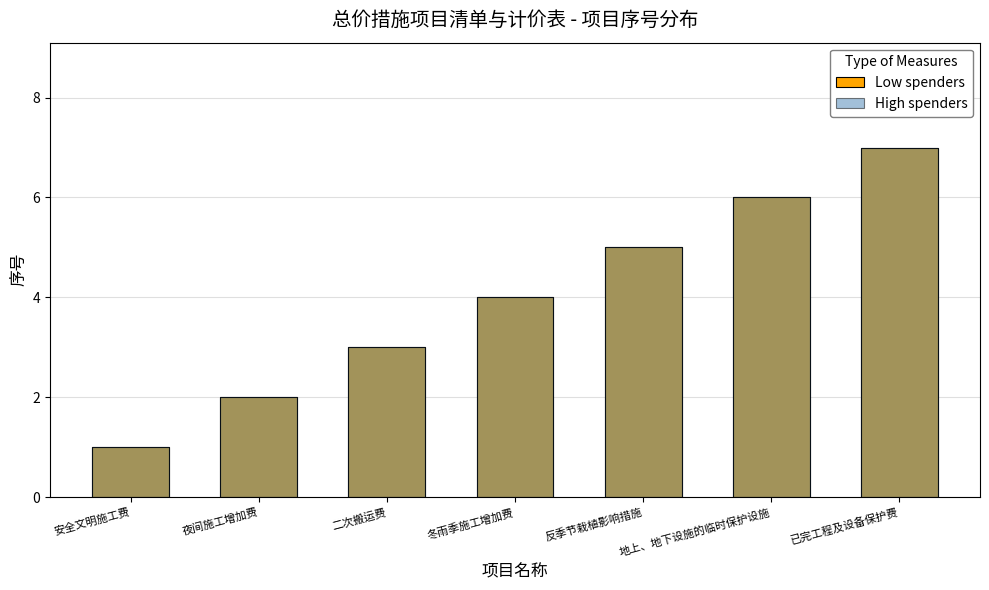

Are the bars grouped side by side (vs. stacked)?

Yes